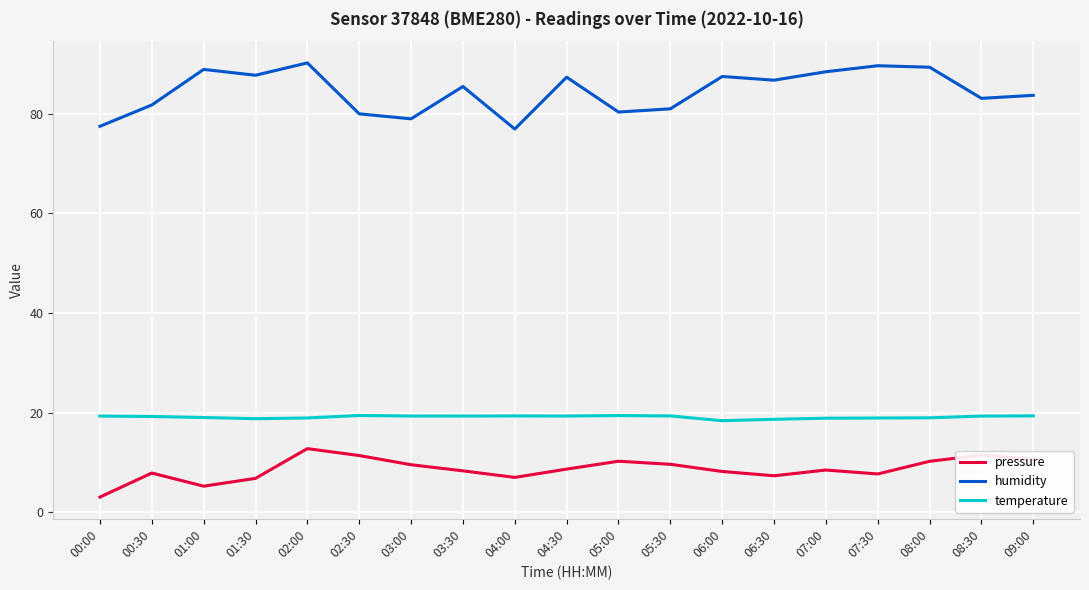

True or false: temperature and humidity intersect in this chart.

False